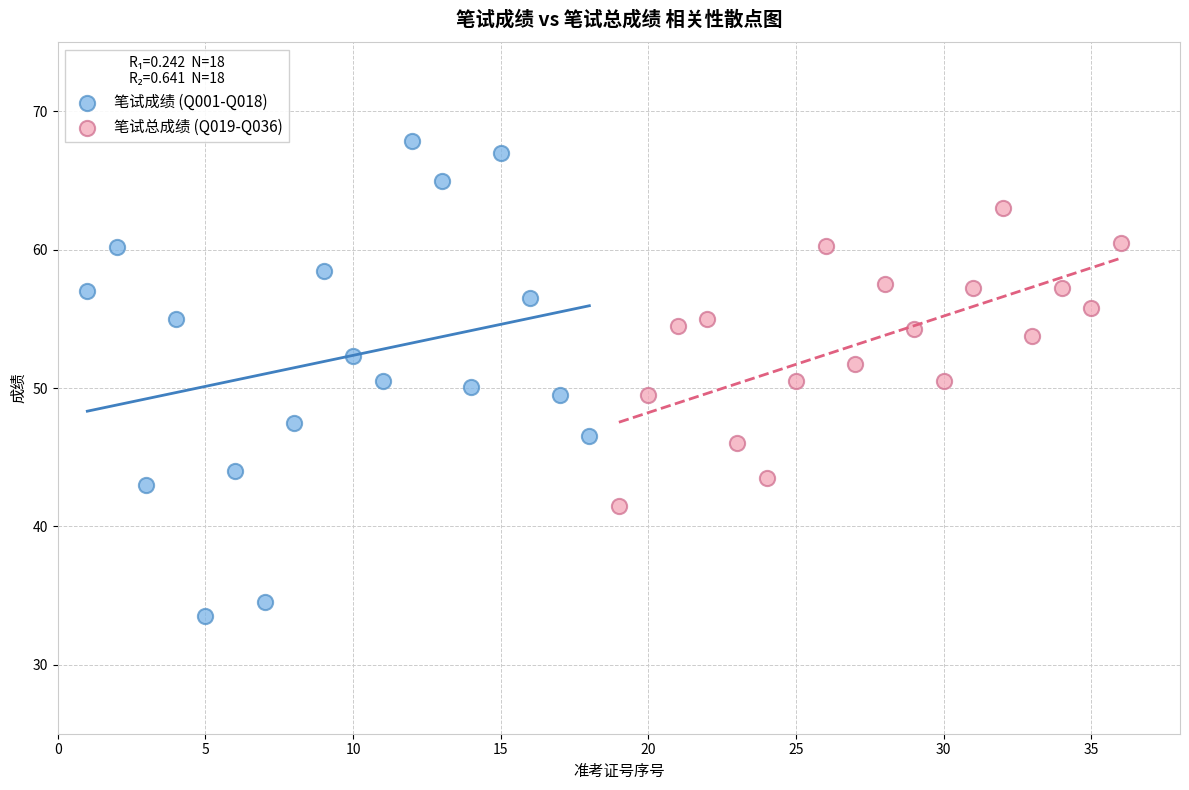

Which series has the widest spread of Y values?

笔试成绩 (Q001-Q018)